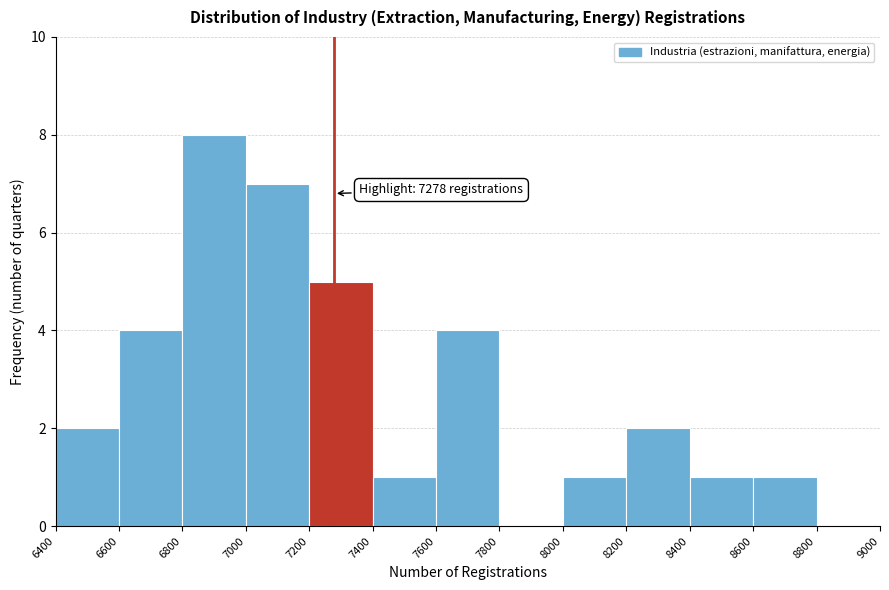

Which range on the x-axis has the tallest bar?

6800 to 7000